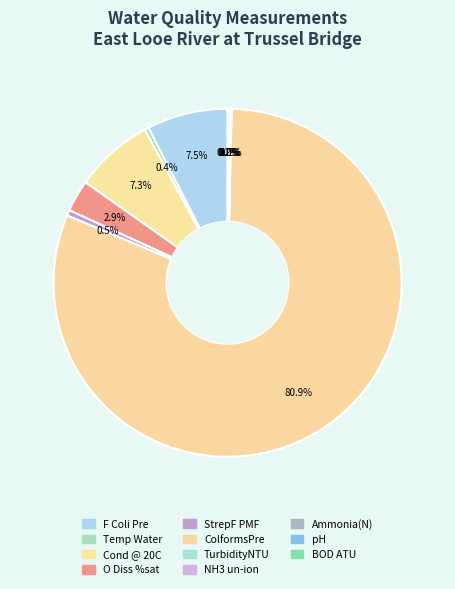

Which category accounts for the majority?

ColformsPre